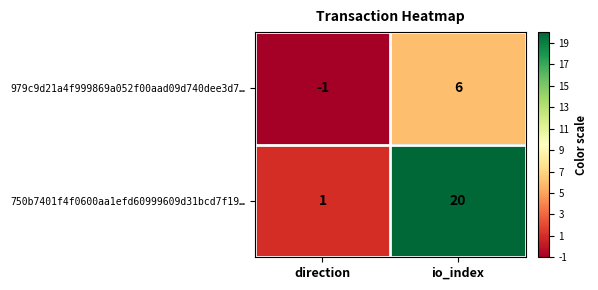

Which label corresponds to the largest value in the chart?

io_index